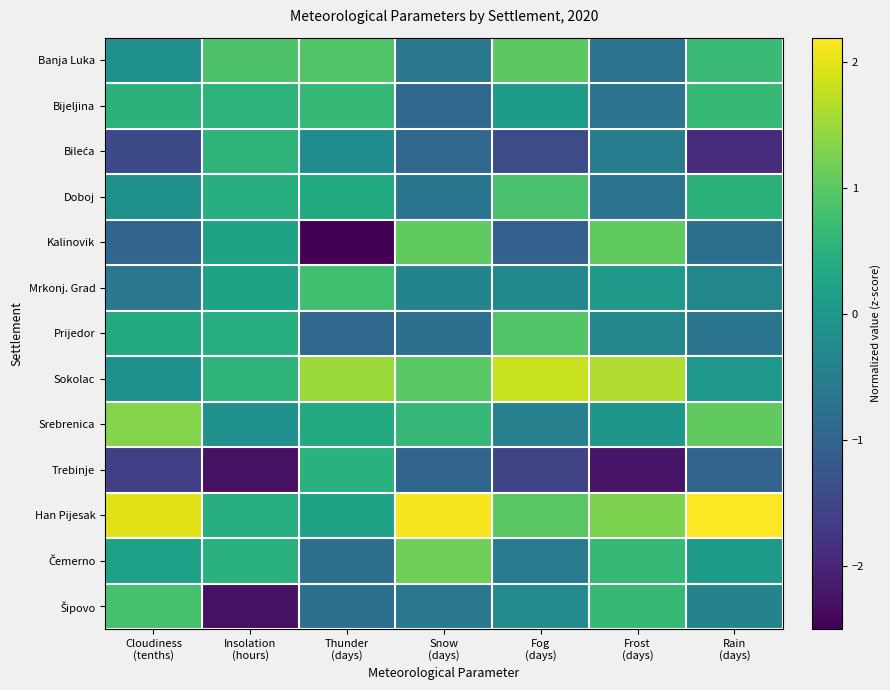

What is the spread (max minus min) of values at Rain
(days)?

4.1